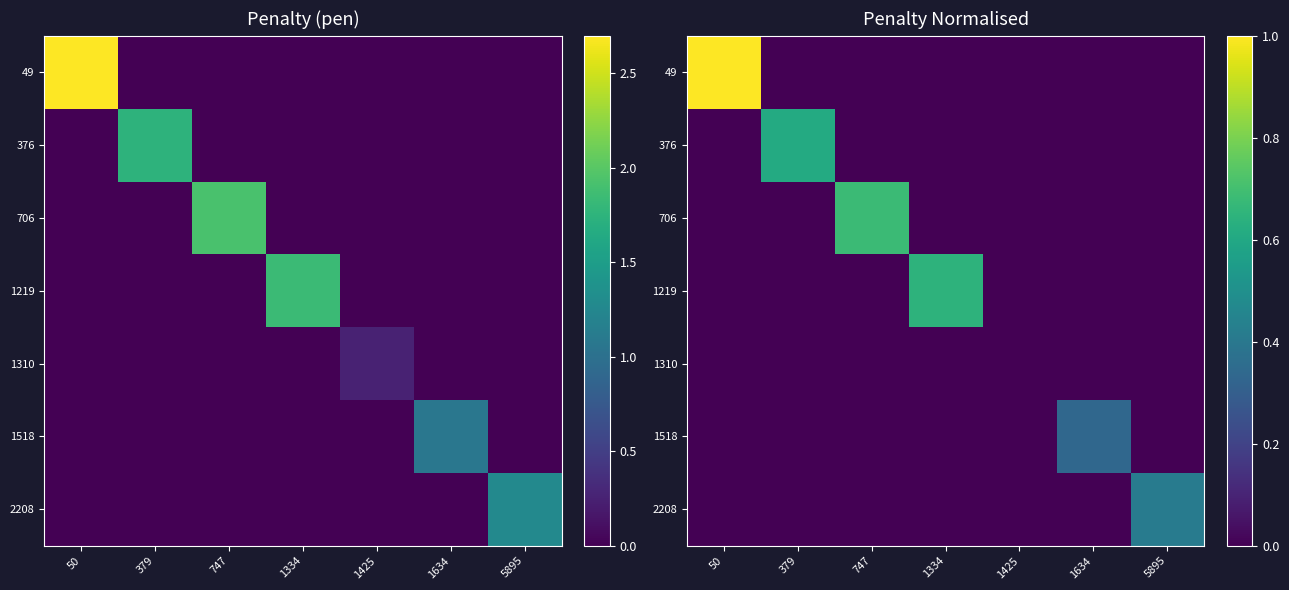

Count the number of categories in the chart.

7